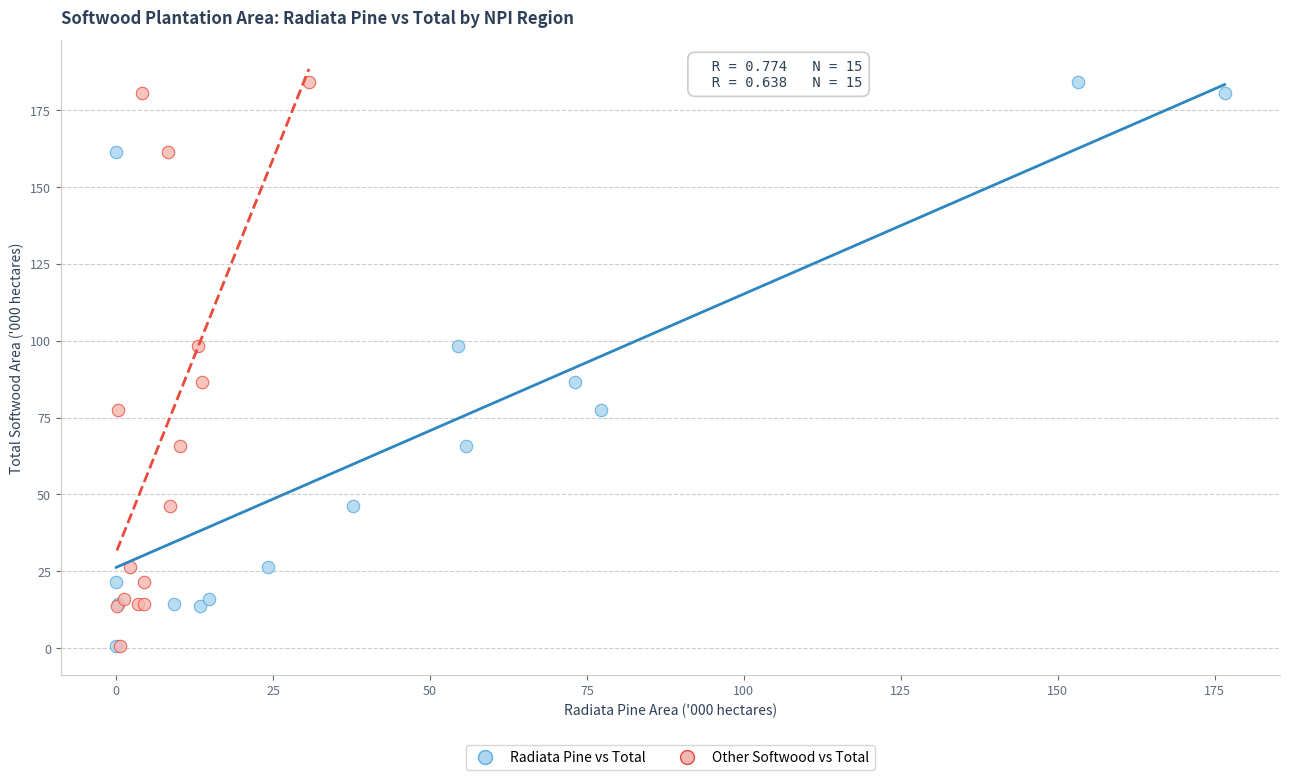

What are all the series names shown in the legend?

Radiata Pine vs Total, Other Softwood vs Total